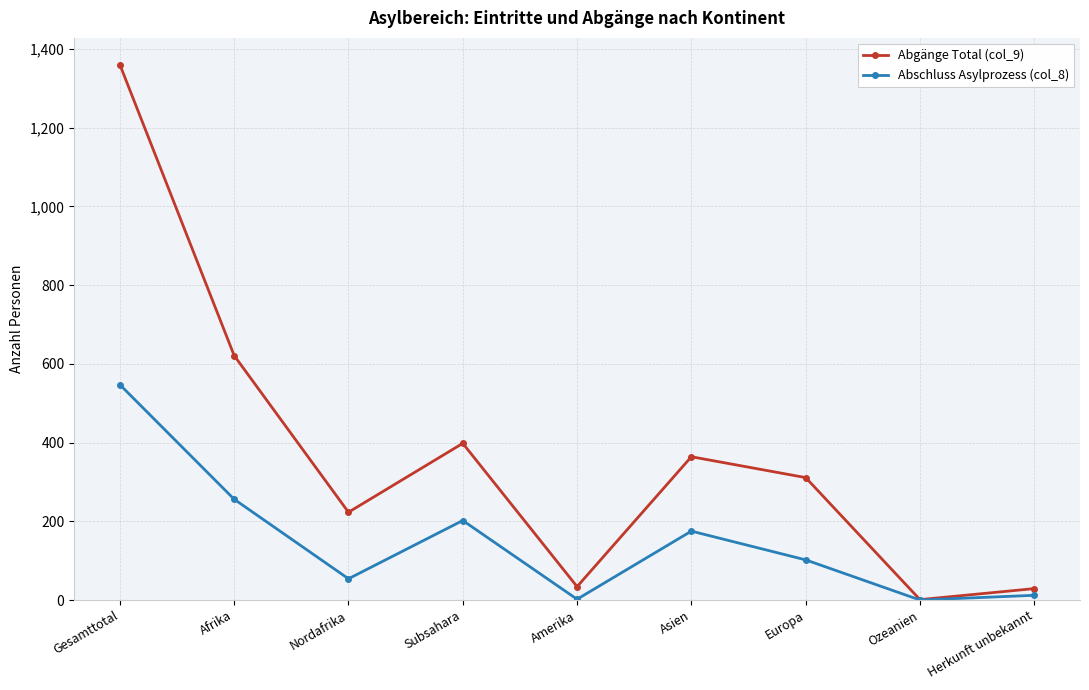

Is it true that Abschluss Asylprozess (col_8) equals 54 at Nordafrika?

True